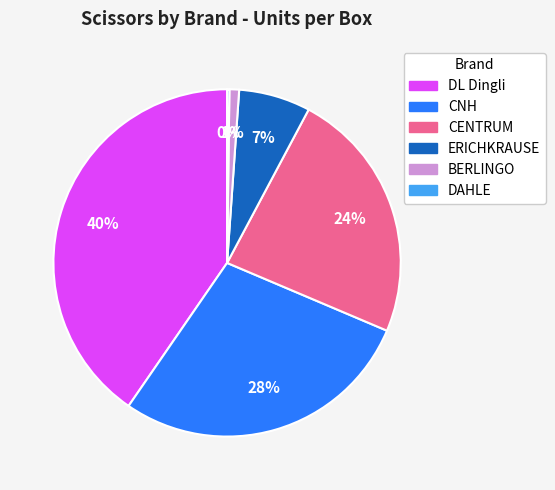

Is there any slice that represents more than half of the pie?

No